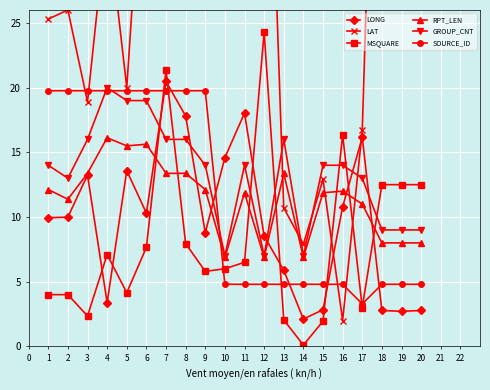

True or false: MSQUARE and GROUP_CNT cross at least once.

True